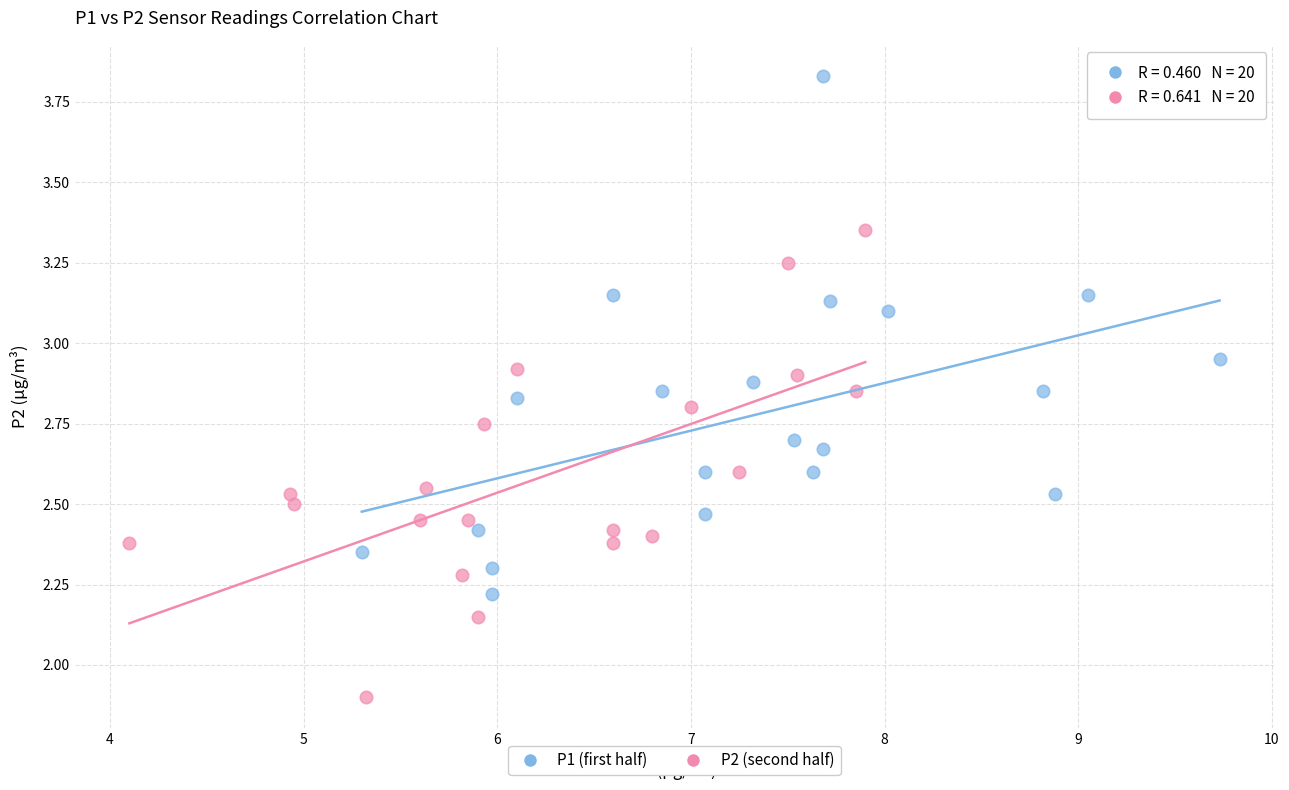

What are all the series names shown in the legend?

P1 (first half), P2 (second half)